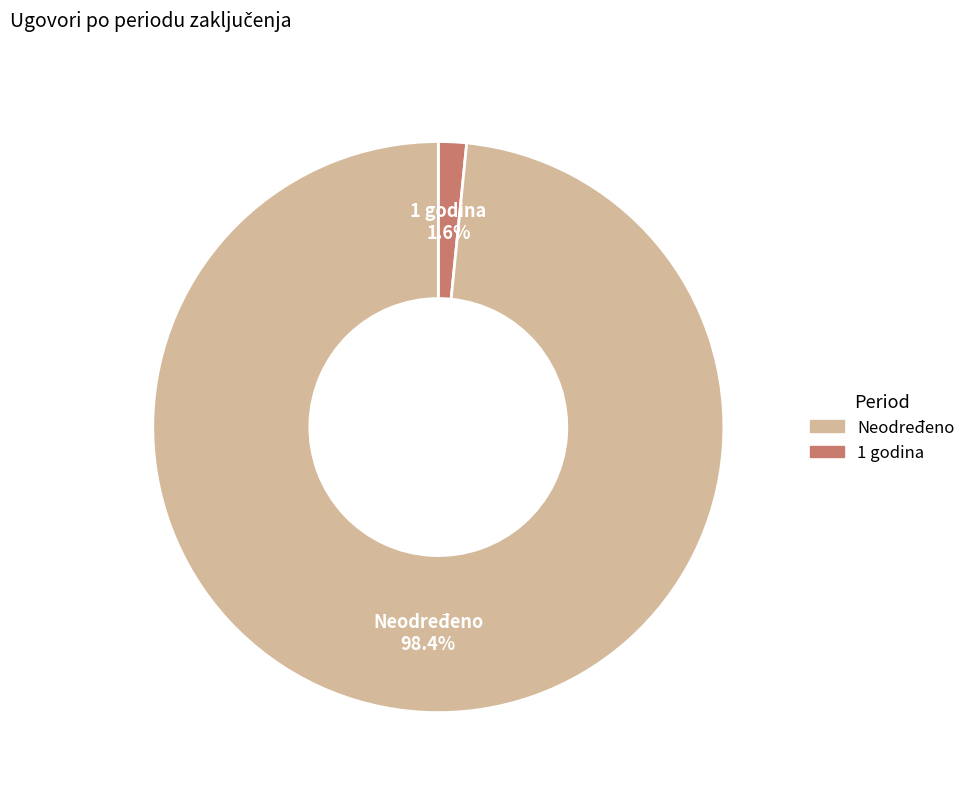

To the nearest percent, what is the average slice percentage?

50%